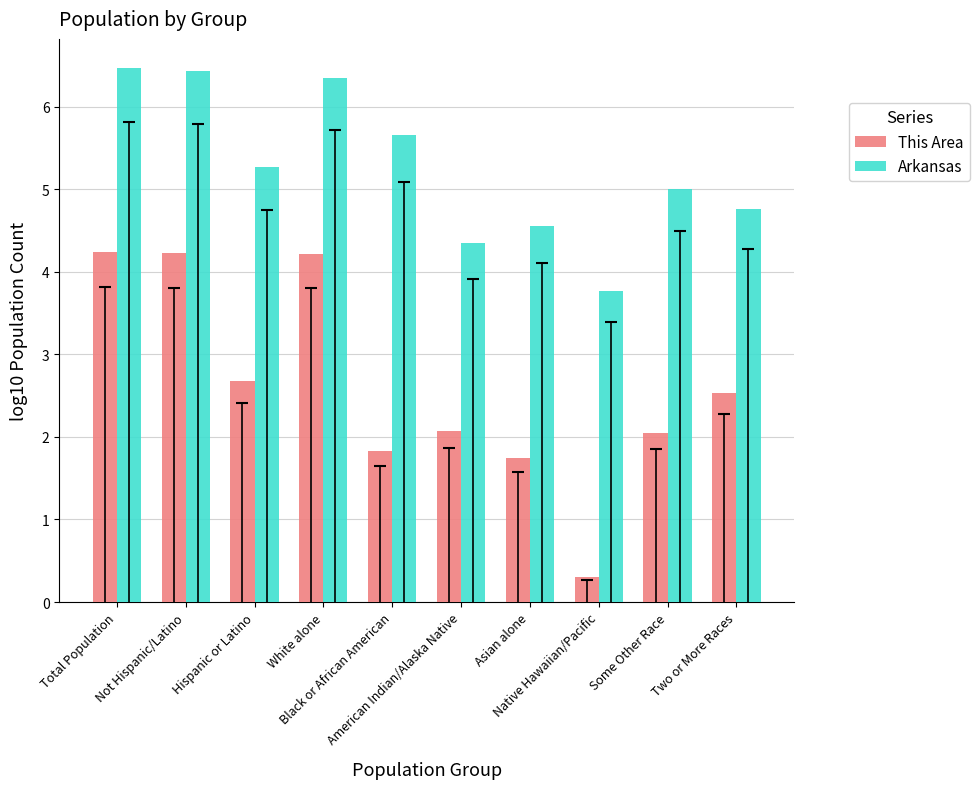

Which series changed the most between Black or African American and American Indian/Alaska Native?

Arkansas